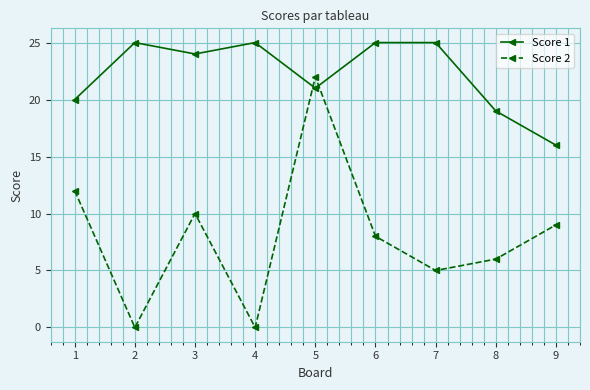

Rank the series by their maximum value, from lowest to highest.

Score 2, Score 1